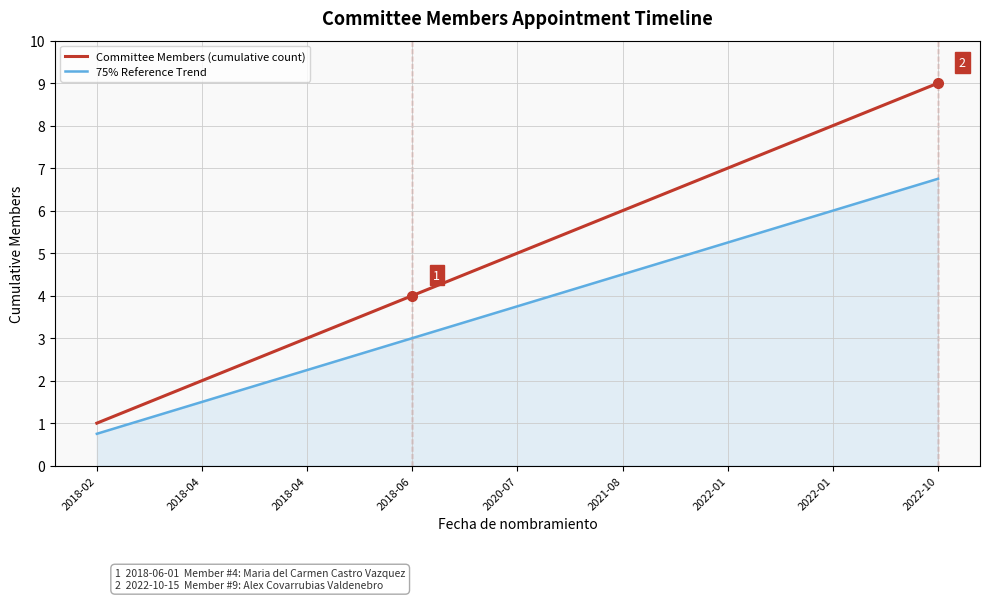

True or false: 75% Reference Trend and Committee Members (cumulative count) cross at least once.

False